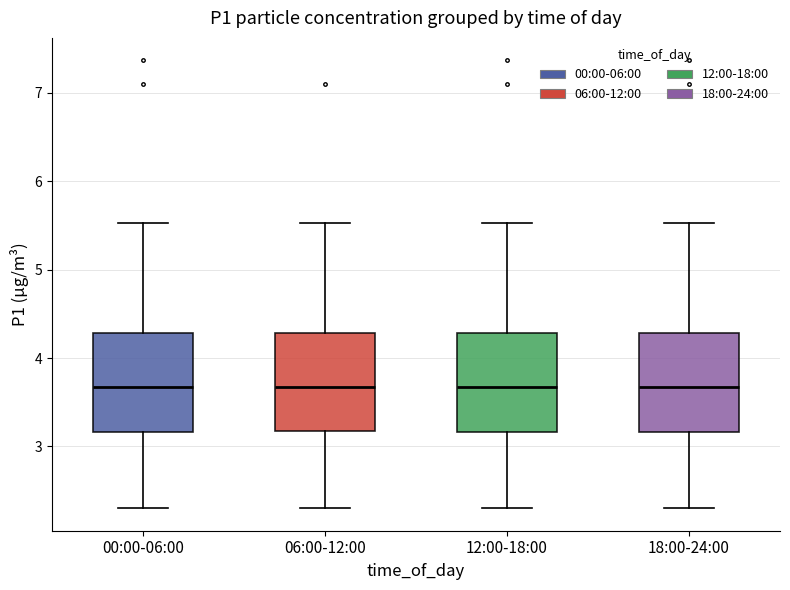

Where does the median line of the box for 12:00-18:00 sit on the y-axis? The values are not printed on the chart, so give them approximately, as read against the axis.

3.7